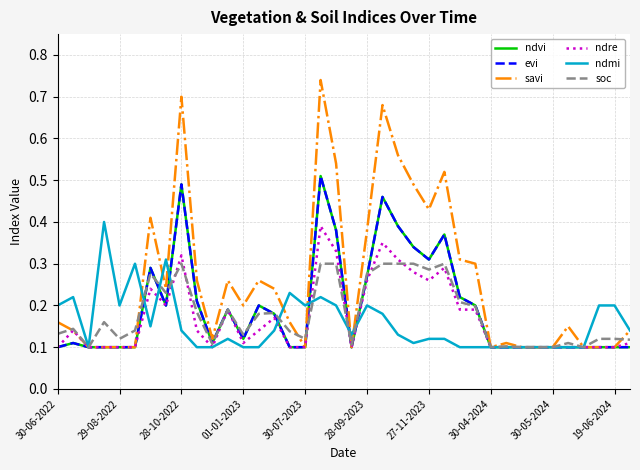

What is the value of the evi point at the 17th from the left?

0.1